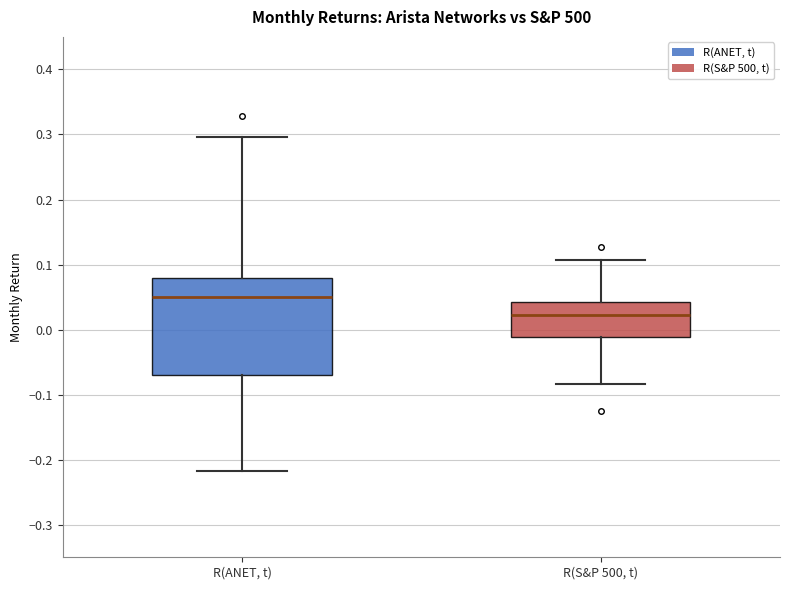

Reading left to right, read every box against the y-axis: the position of its median line, the range the box covers, and the ends of its whiskers. The values are not printed on the chart, so give them approximately, as read against the axis.

R(ANET, t): median 0.05, box -0.07 to 0.08, whiskers -0.22 to 0.30
R(S&P 500, t): median 0.02, box -0.01 to 0.04, whiskers -0.08 to 0.11